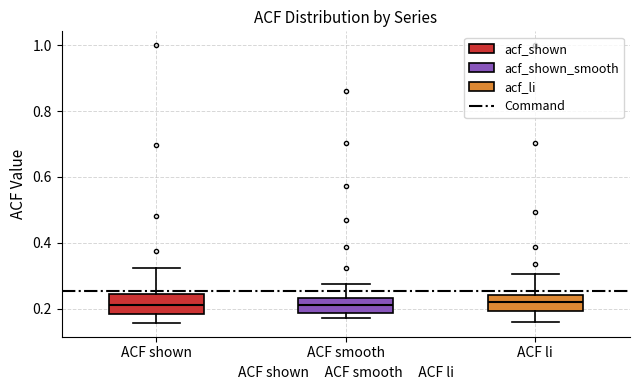

Where is the lower edge of the box for ACF smooth on the y-axis? The values are not printed on the chart, so give them approximately, as read against the axis.

0.18